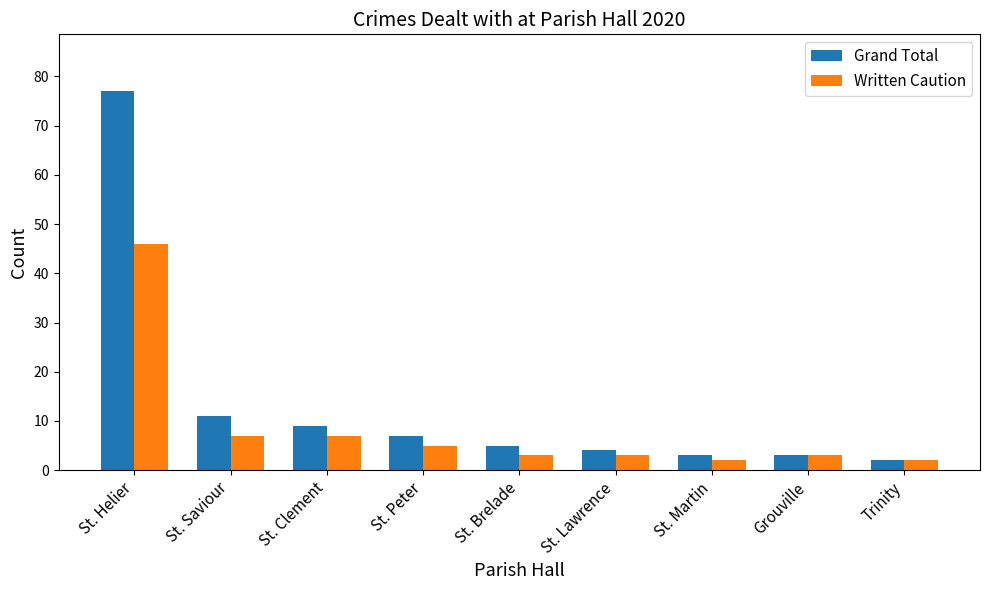

What is the spread (max minus min) of values at St. Brelade?

2